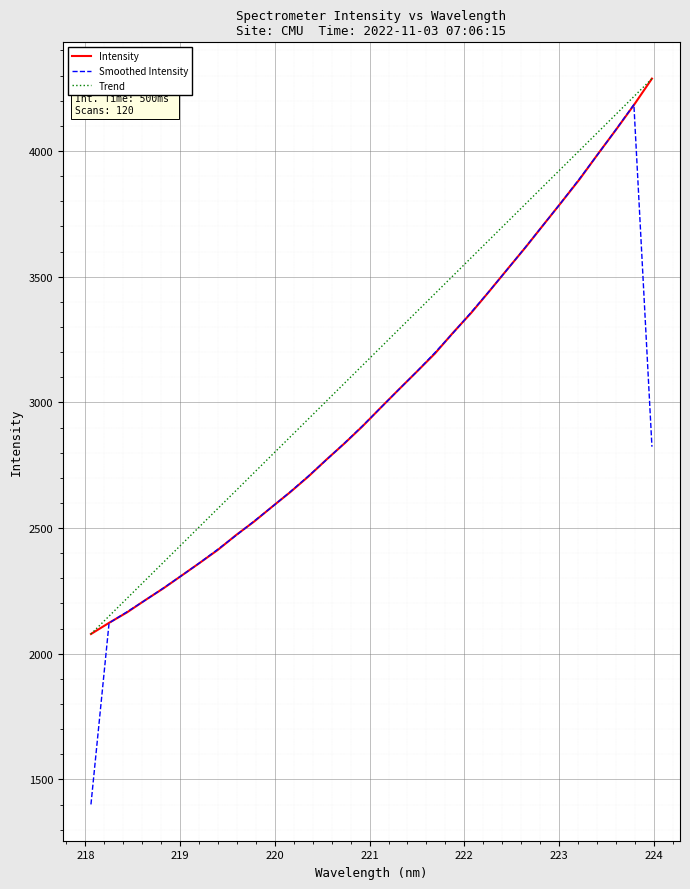

What is the maximum value shown in the chart?

4288.0